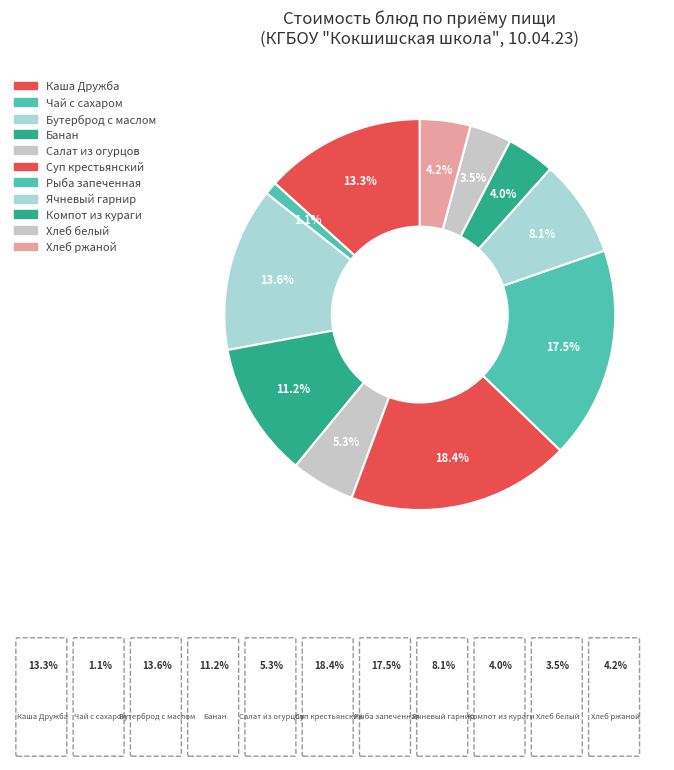

How many slices are in this pie chart?

11